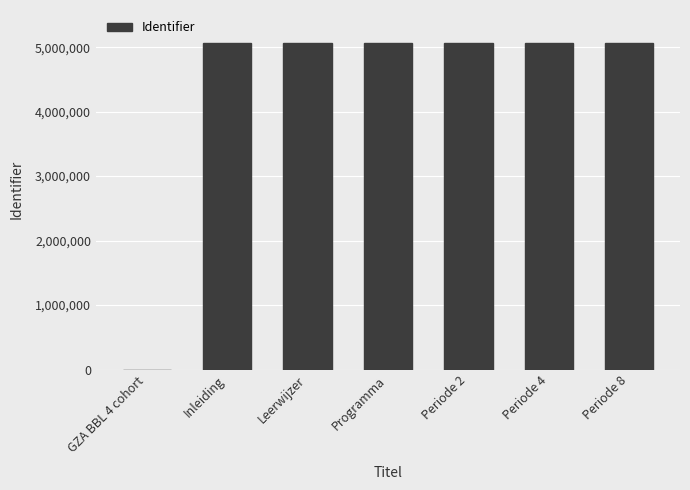

The value at Periode 4 is 5069425. True or false?

True